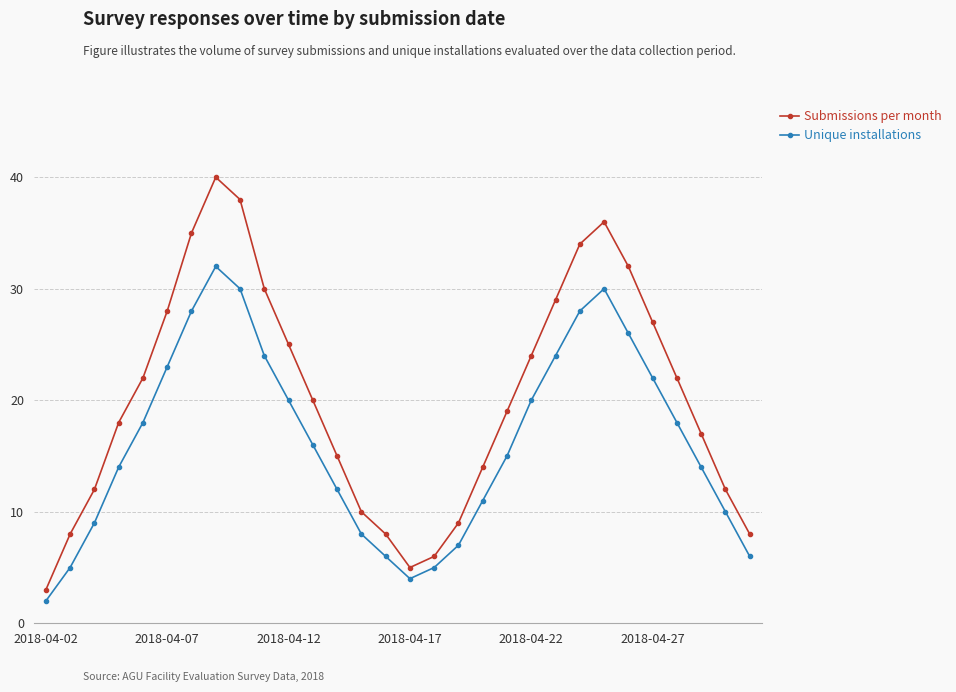

True or false: Unique installations has more than 1 points higher than both neighbors.

True